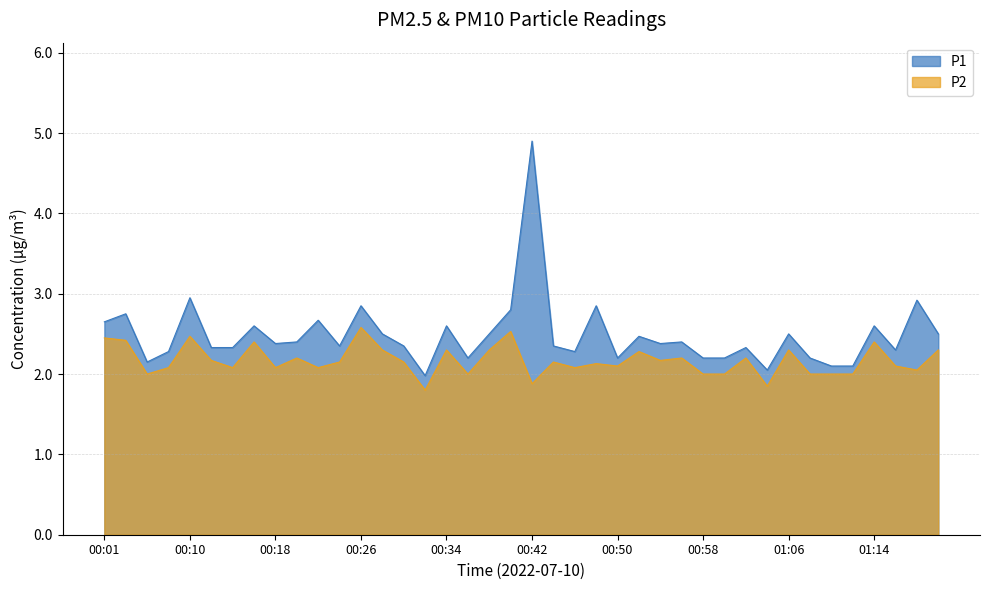

What is the label of the 10th point from the right?

01:02